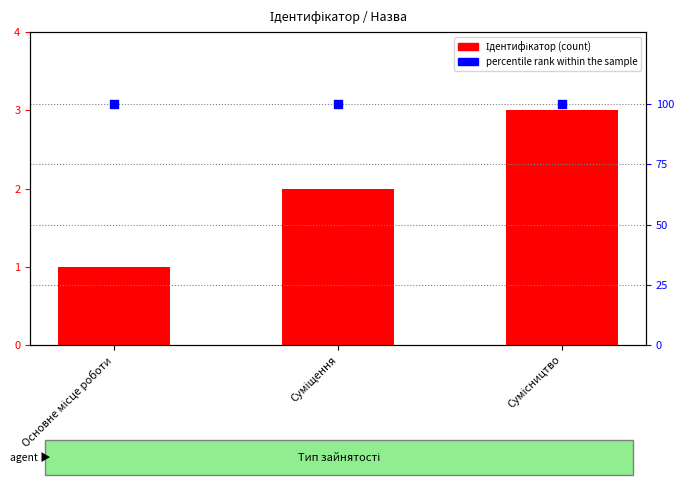

Which series reaches the maximum Y coordinate?

percentile rank within the sample